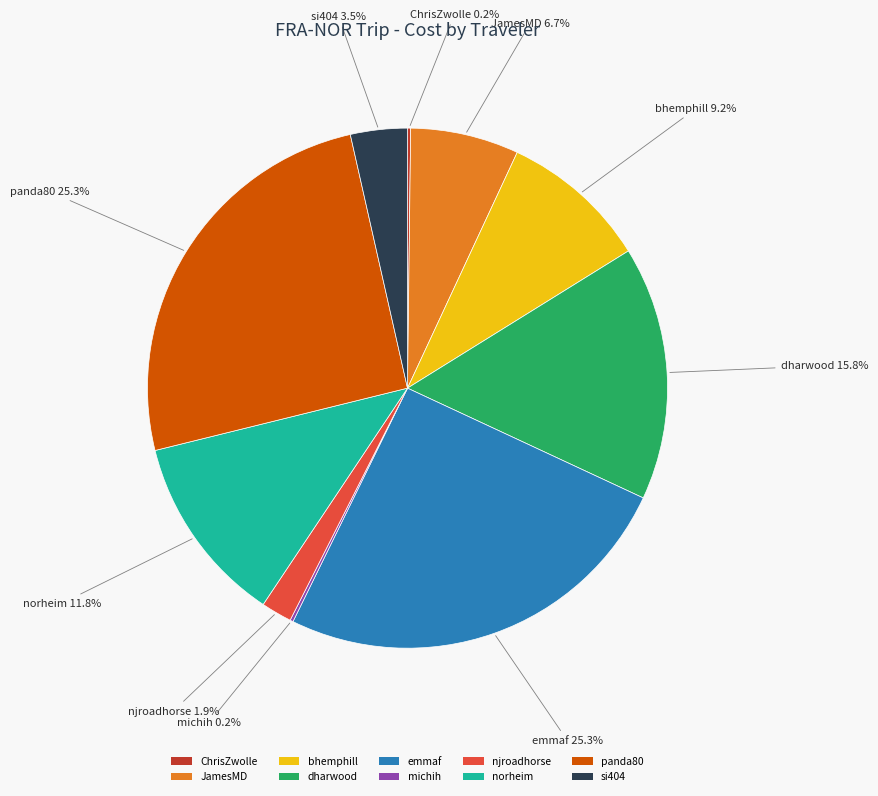

To the nearest percent, what percentage of the pie is njroadhorse?

2%